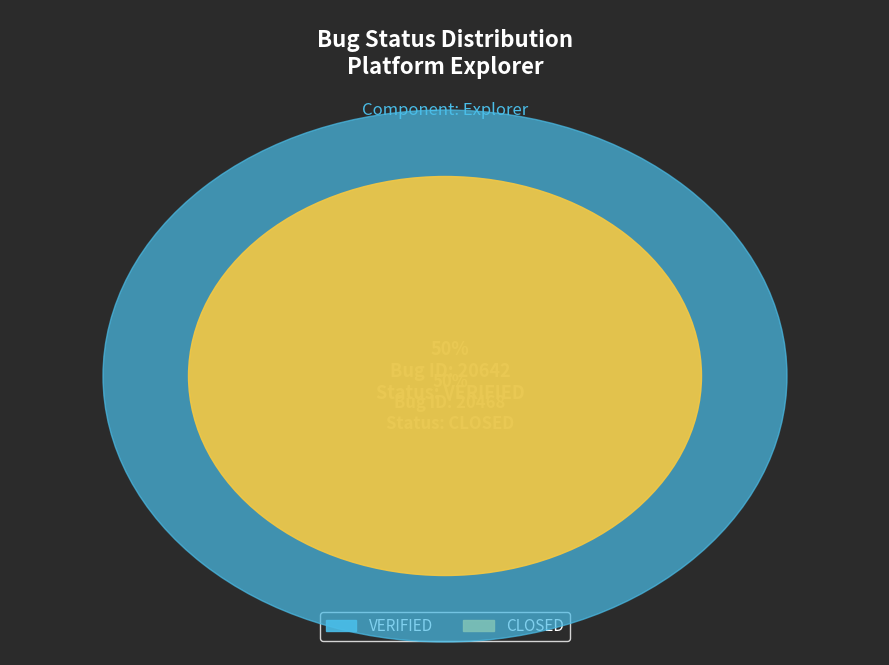

To the nearest percent, what percentage of the pie is VERIFIED?

50%